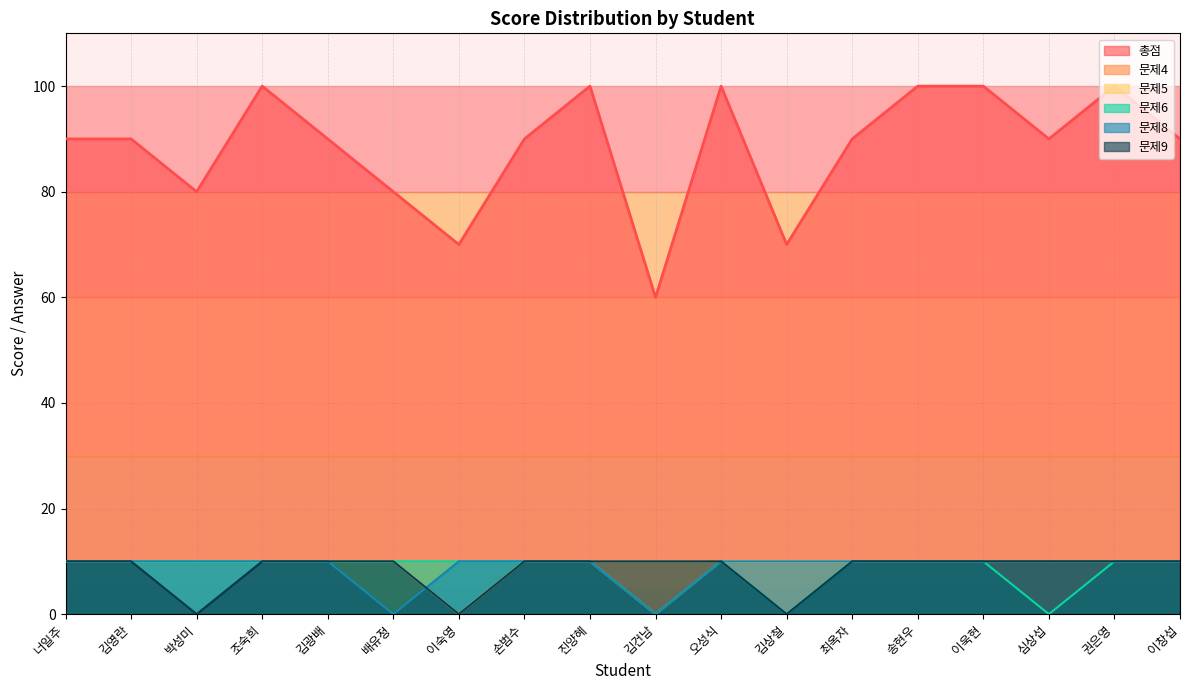

Is it true that 문제8 equals 7 at 김건남?

False